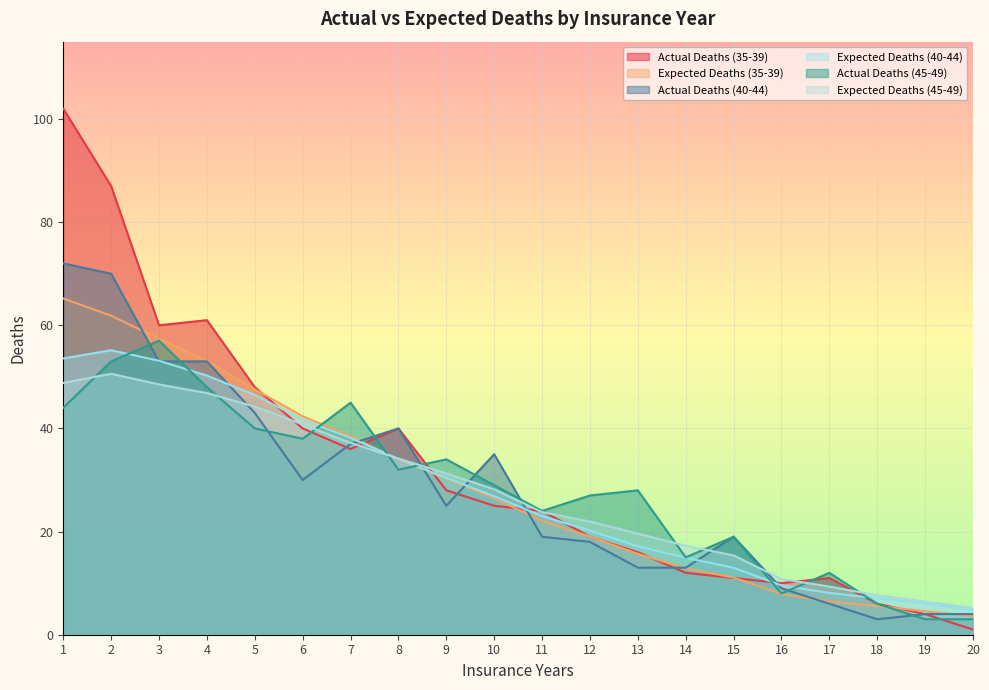

The Expected Deaths (35-39) series shows 30.3 at 9. True or false?

True